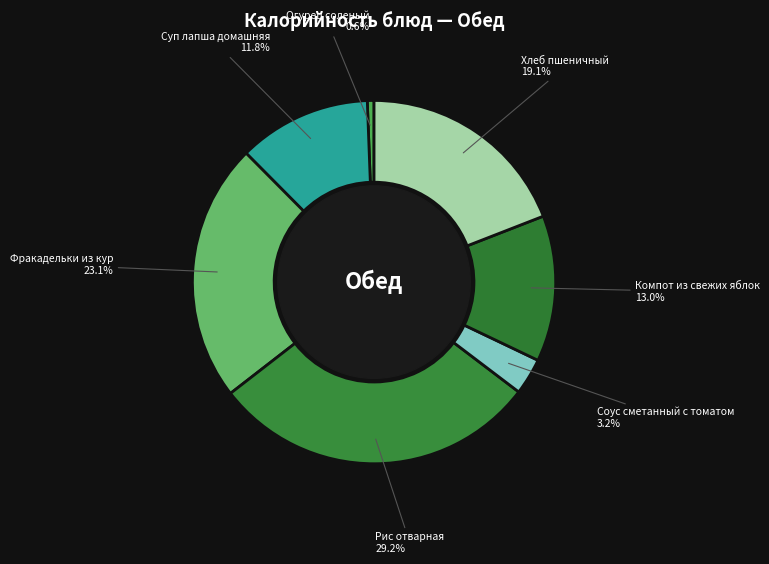

Count the number of slices in the pie.

7